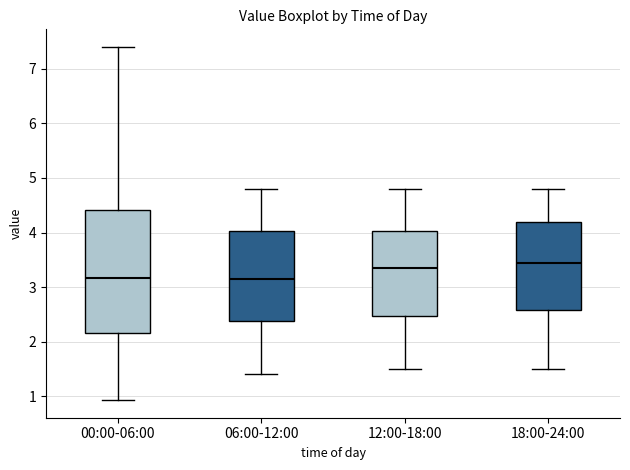

Comparing the boxes themselves (not the whiskers), which one is the tallest?

00:00-06:00